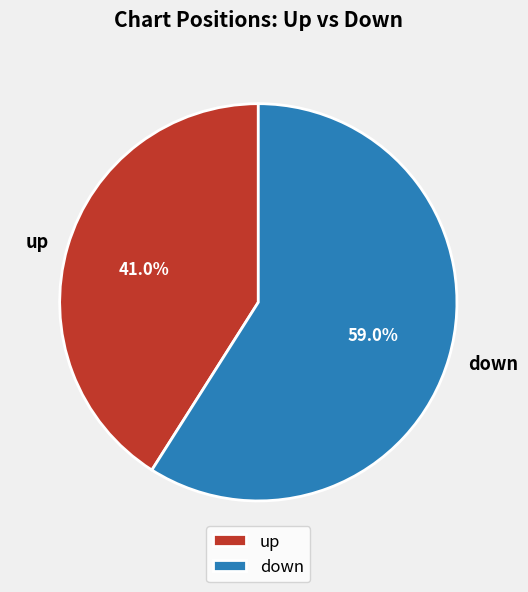

To the nearest percent, what percentage of the pie is down?

59%